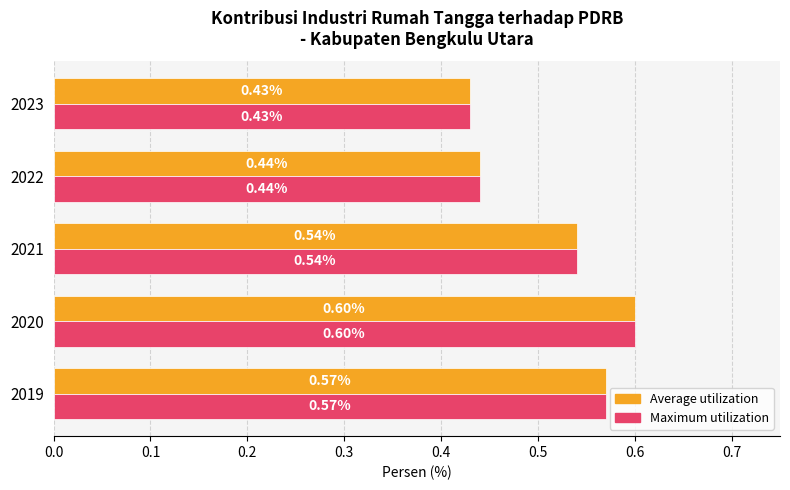

What is the total value across all series at 2022?

0.9